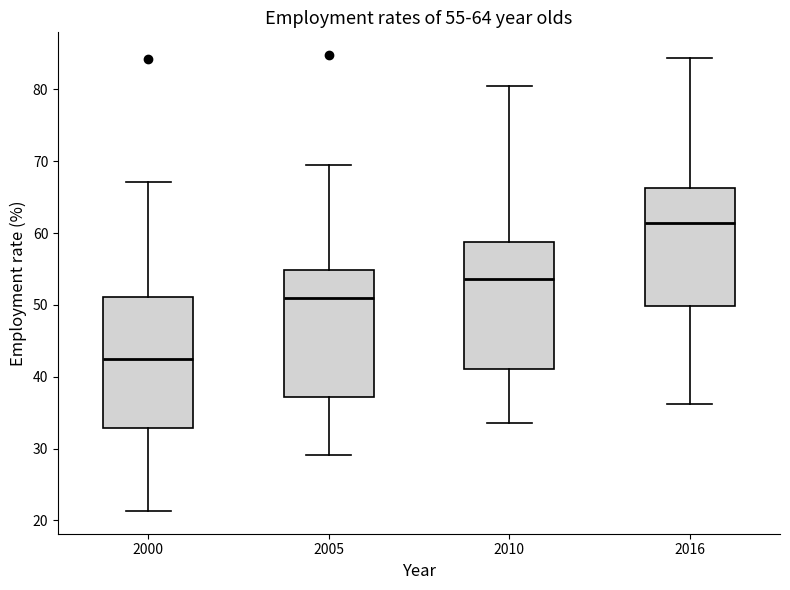

Which box has the highest median line?

2016